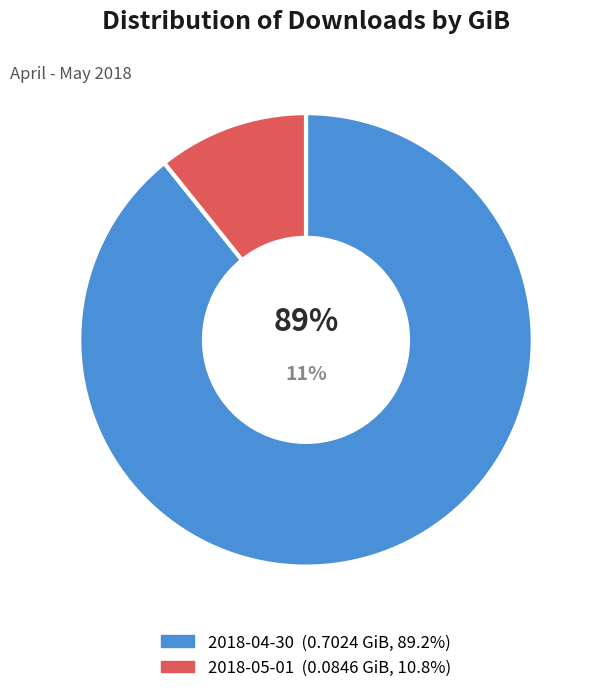

To the nearest percent, what portion does 2018-04-30 represent?

89%